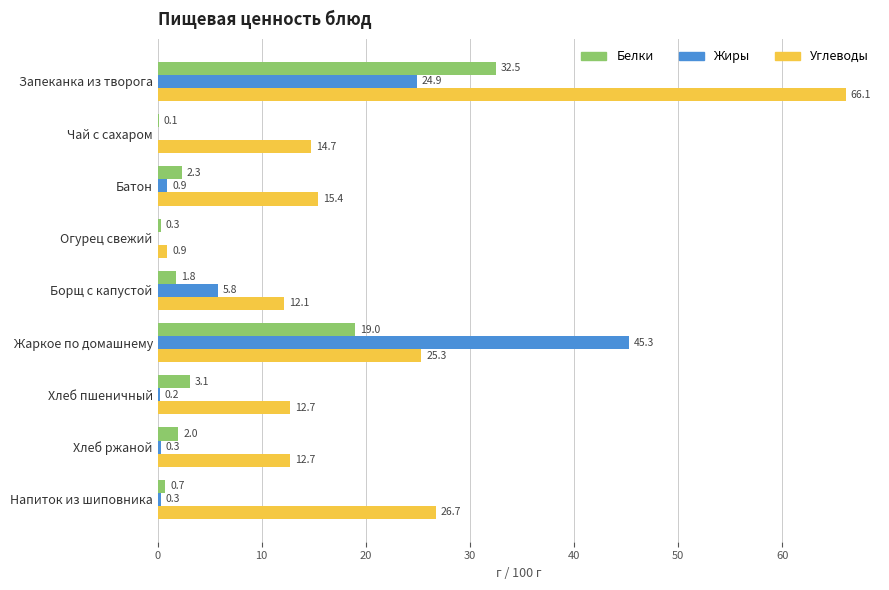

How many data points does each series have?

9